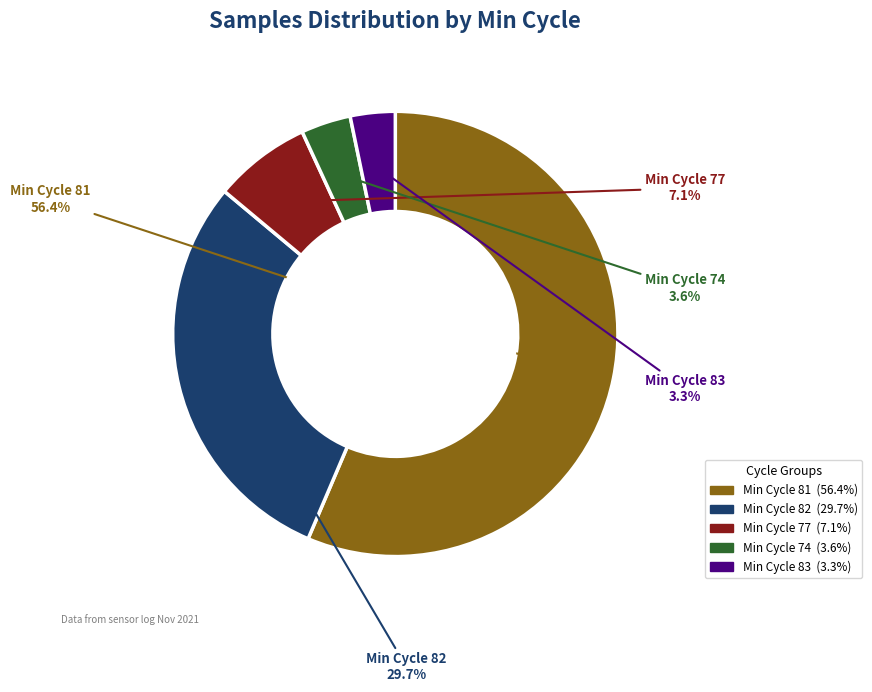

Is there a majority slice in this chart?

Yes